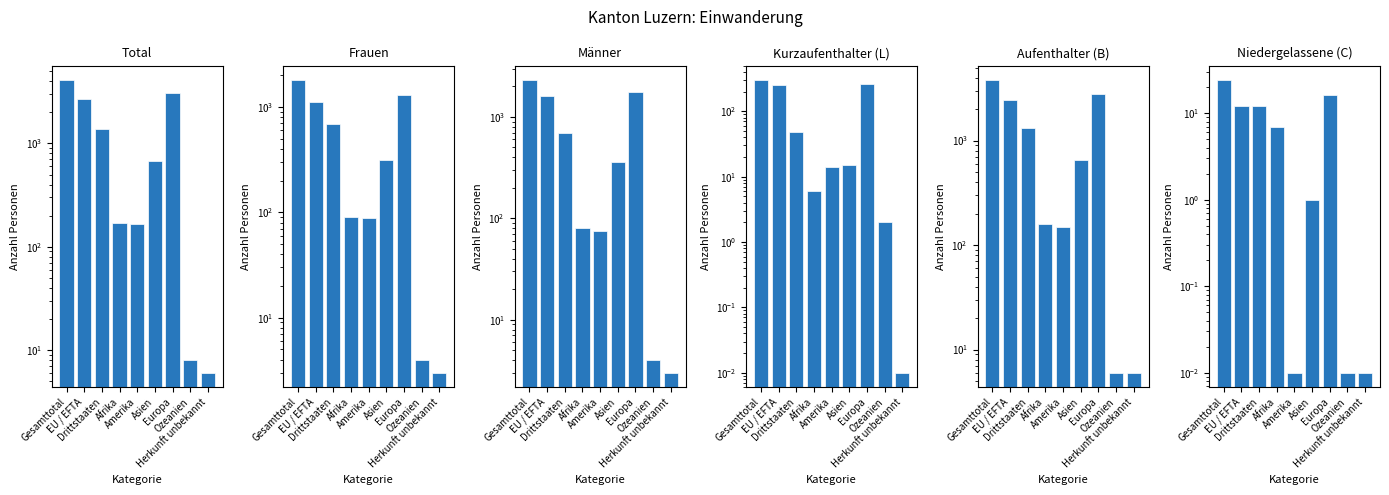

Which category has the lowest value in the Aufenthalter (B) series?

Ozeanien